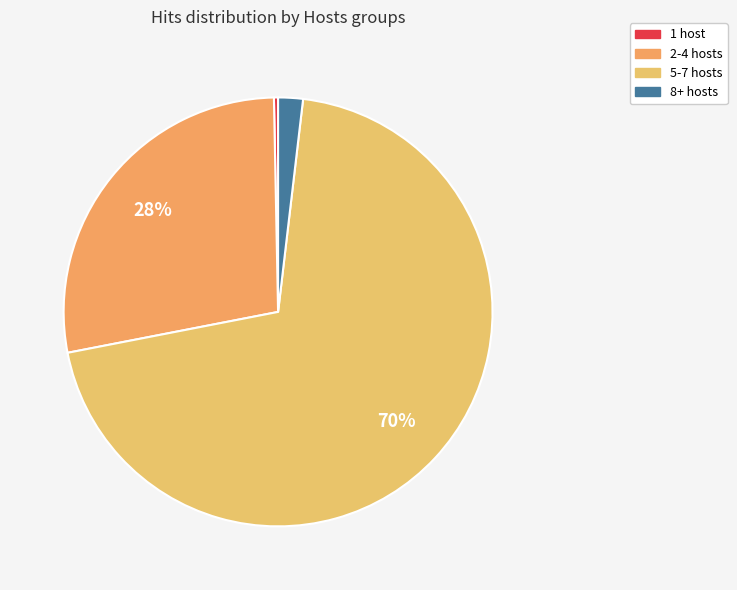

How many segments does this pie chart have?

4